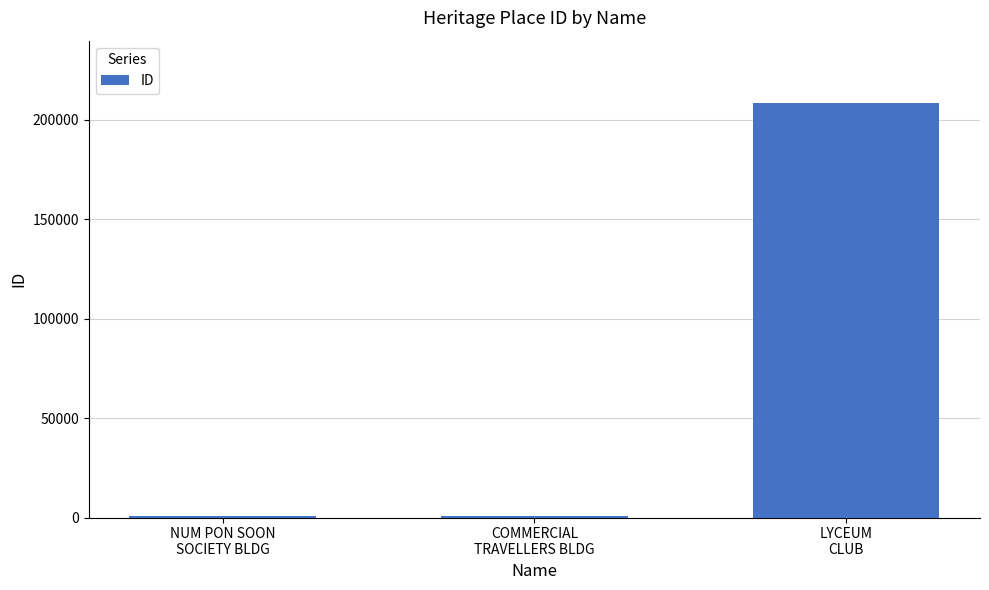

Is it true that the value at NUM PON SOON
SOCIETY BLDG is 780?

True